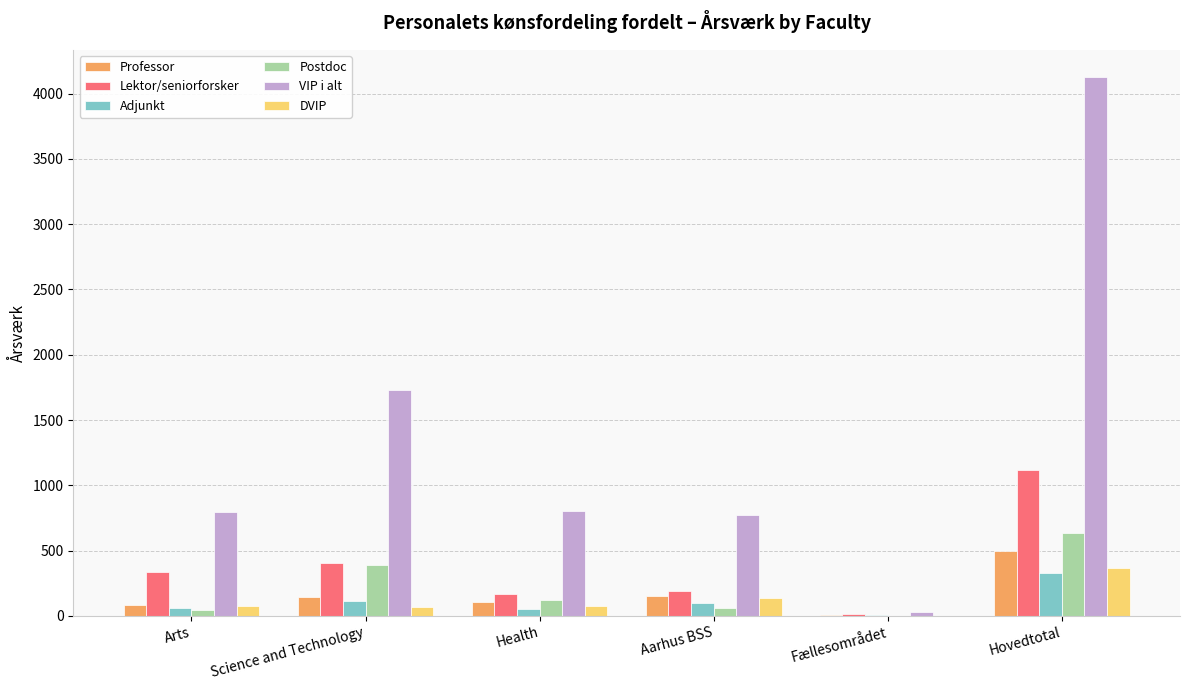

Which label corresponds to the largest value in the chart?

Hovedtotal